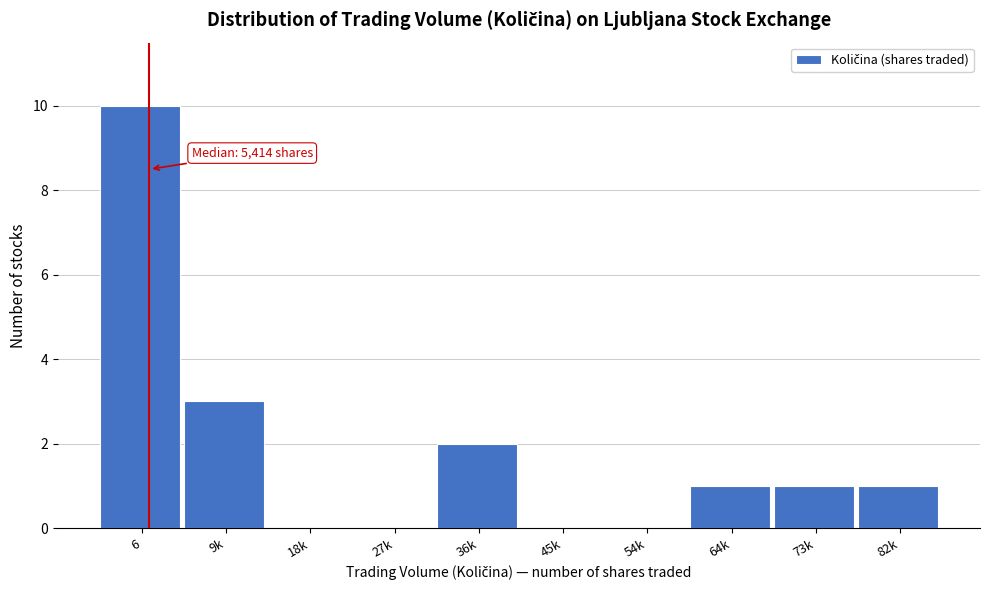

Reading right to left, extract all data points from this chart.

82k=1	73k=1	64k=1	54k=0	45k=0	36k=2	27k=0	18k=0	9k=3	6=10